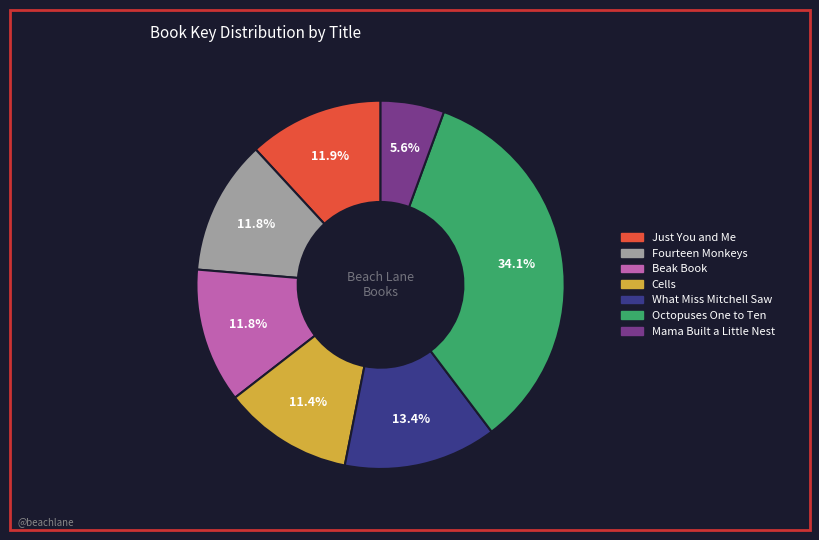

What percentage is the Cells slice, to the nearest percent?

11%